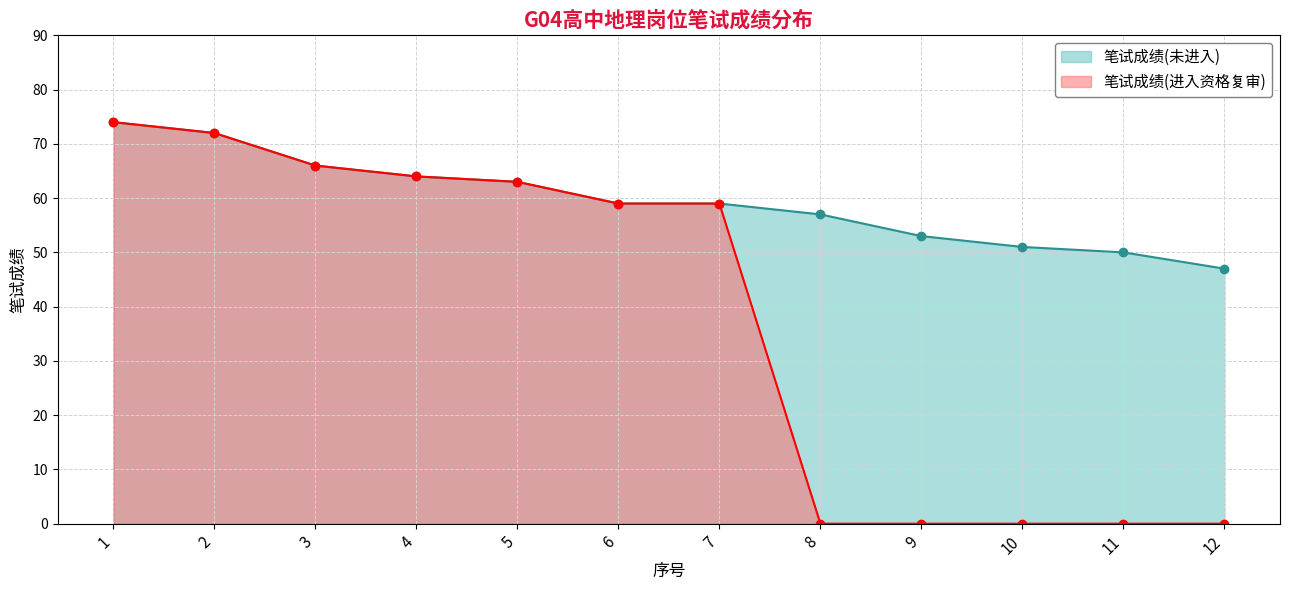

What is the value of the 1st point from the left?

74